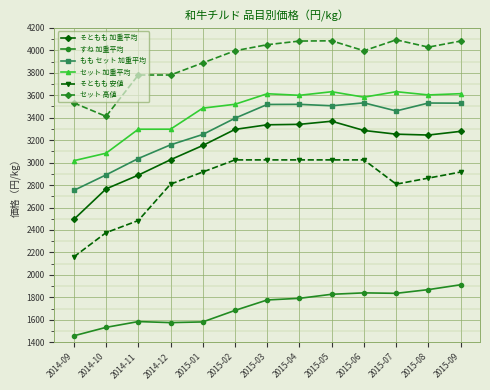

Does the chart display data point markers on the line(s)?

Yes